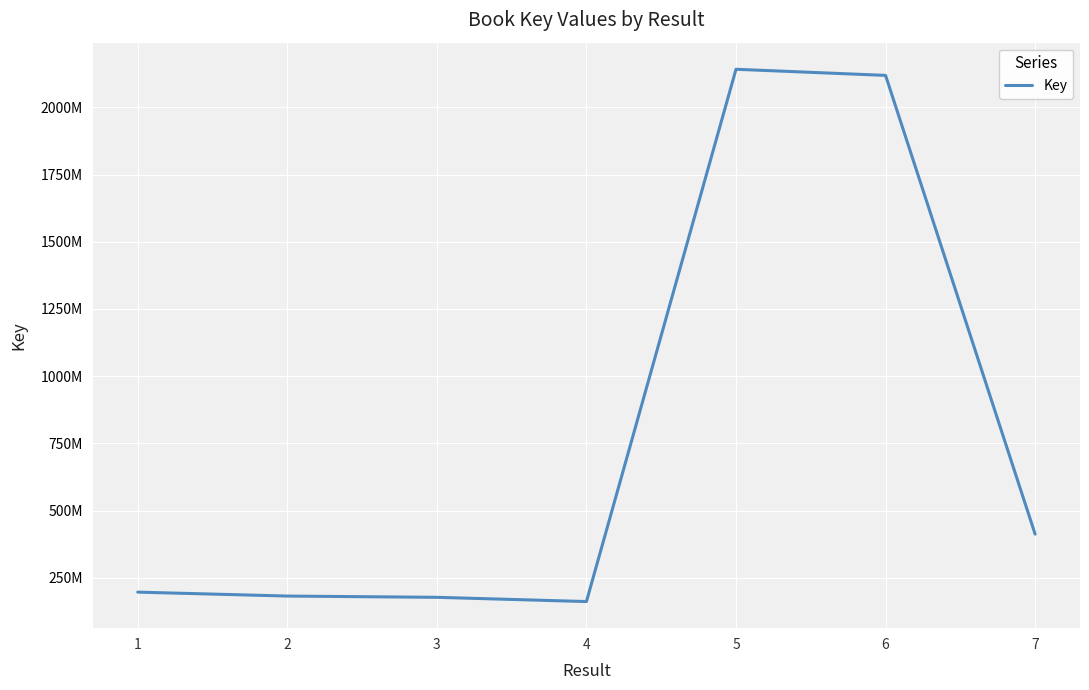

What is the ratio of the value at 4 to the value at 5?

0.1